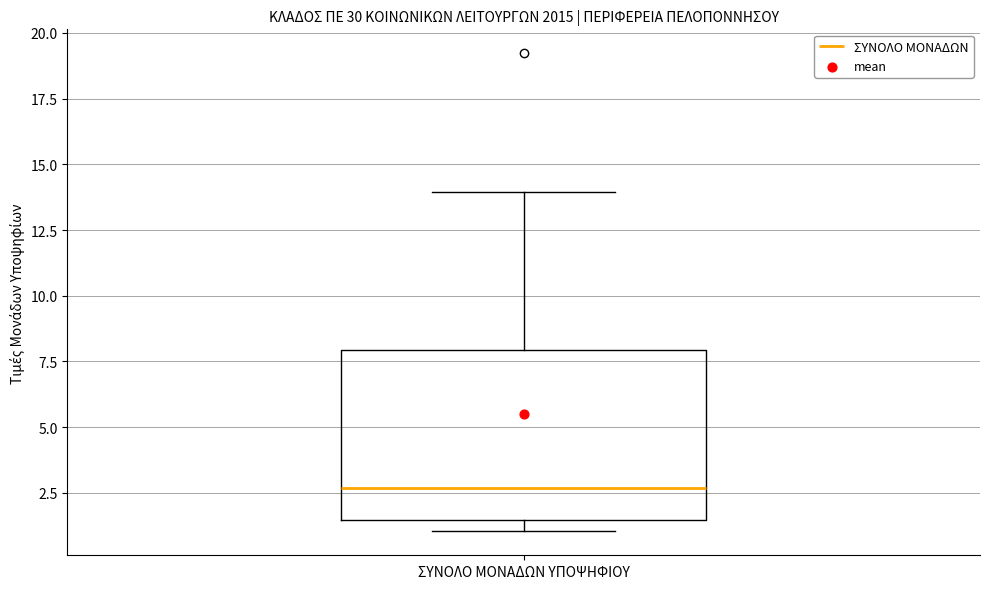

Where is the upper edge of the box for ΣΥΝΟΛΟ ΜΟΝΑΔΩΝ ΥΠΟΨΗΦΙΟΥ on the y-axis? The values are not printed on the chart, so give them approximately, as read against the axis.

8.0